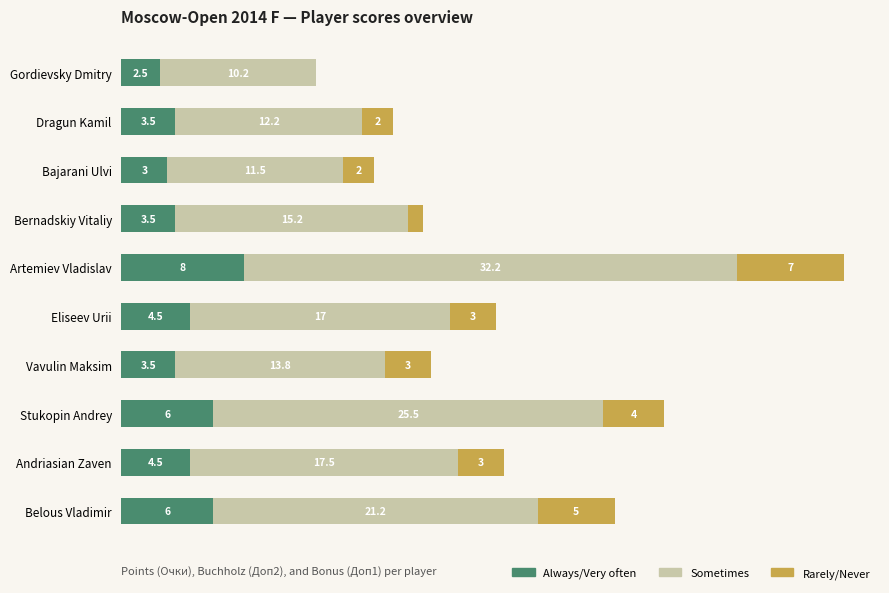

At which category is the sum across all series the highest?

Artemiev Vladislav